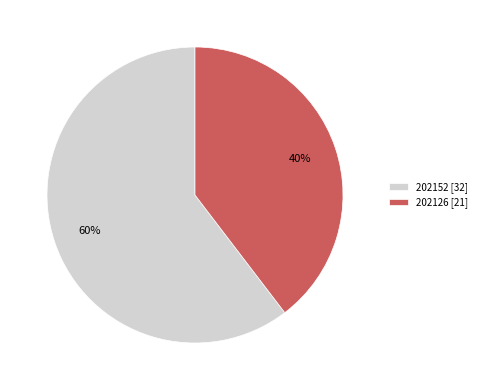

Is it true that 202126 is 40% of the pie?

True